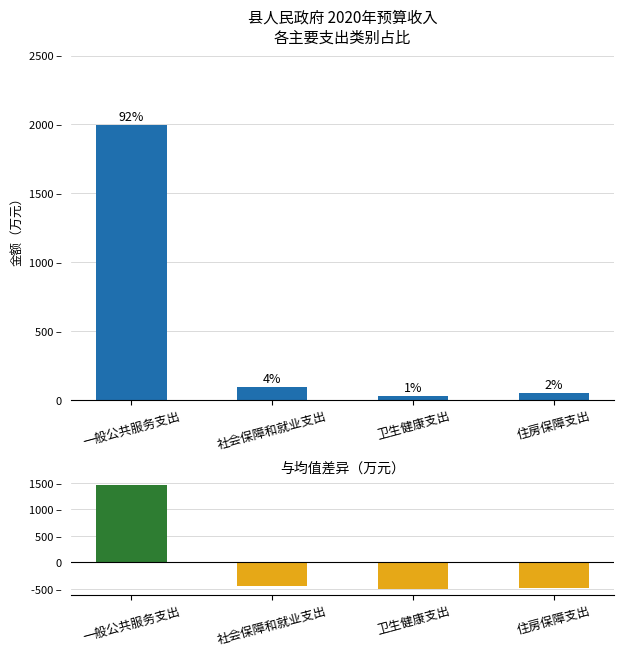

What is the label of the 3rd bar from the right?

社会保障和就业支出